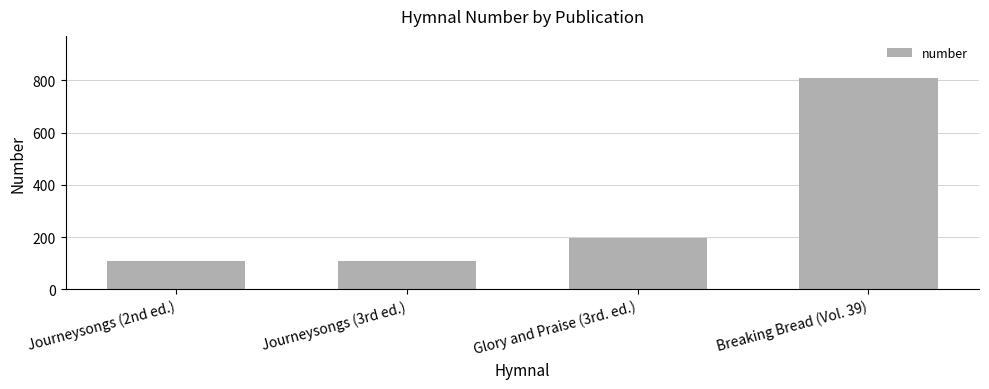

What position from the right is Breaking Bread (Vol. 39)?

1